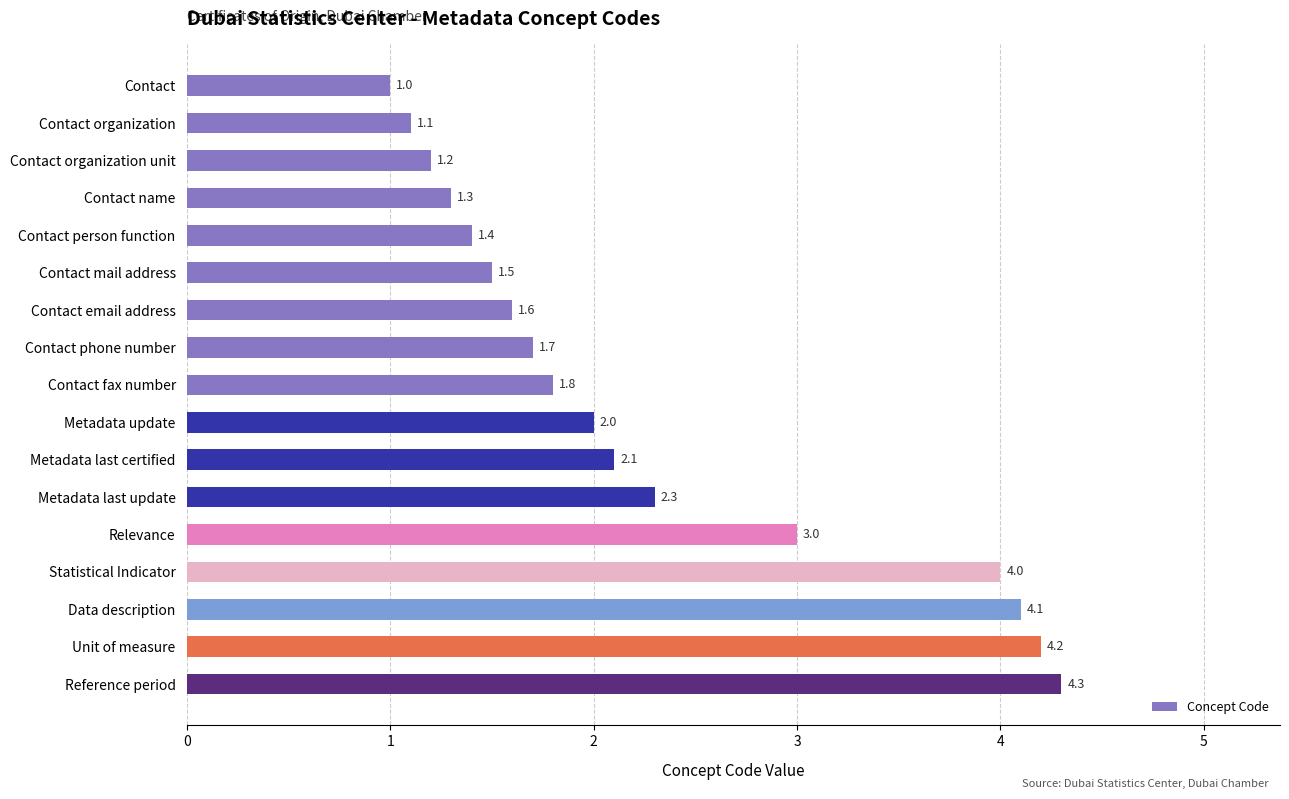

Are the bars horizontal?

Yes